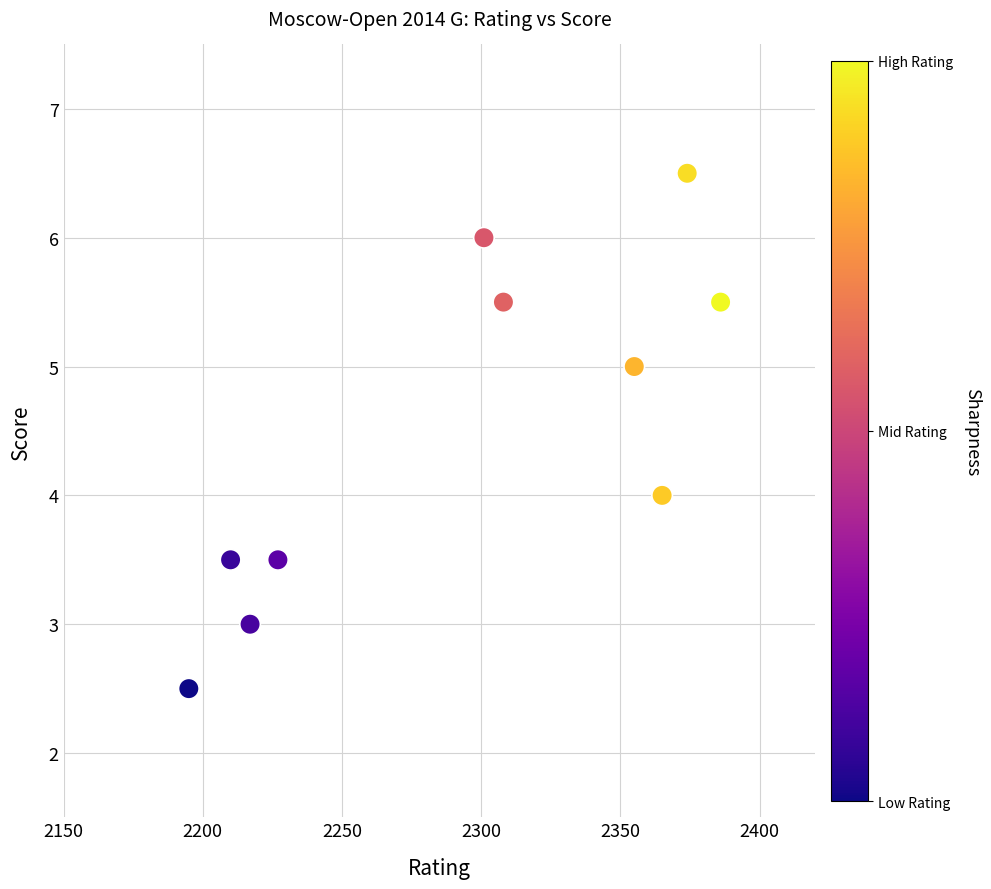

What is the range of Y values (max minus min)?

4.0